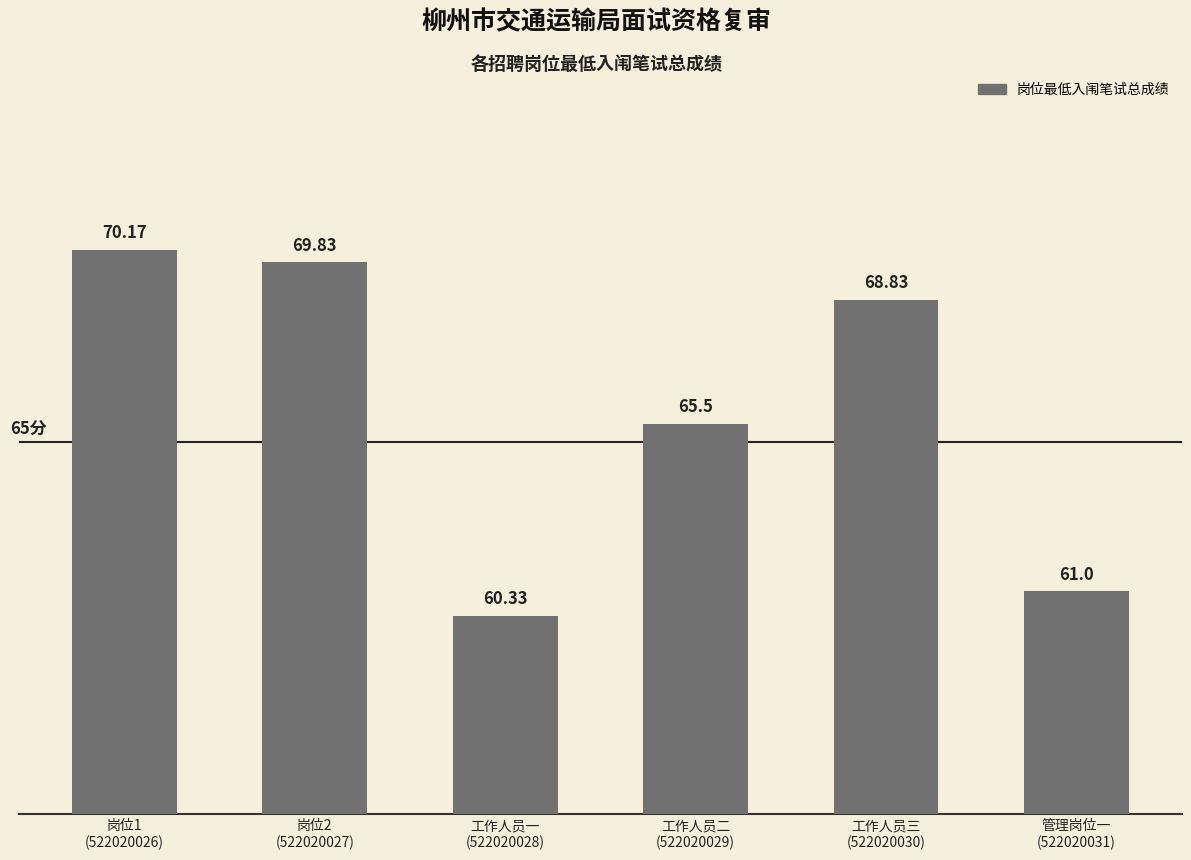

The value at 岗位2
(522020027) is 69.8. True or false?

True